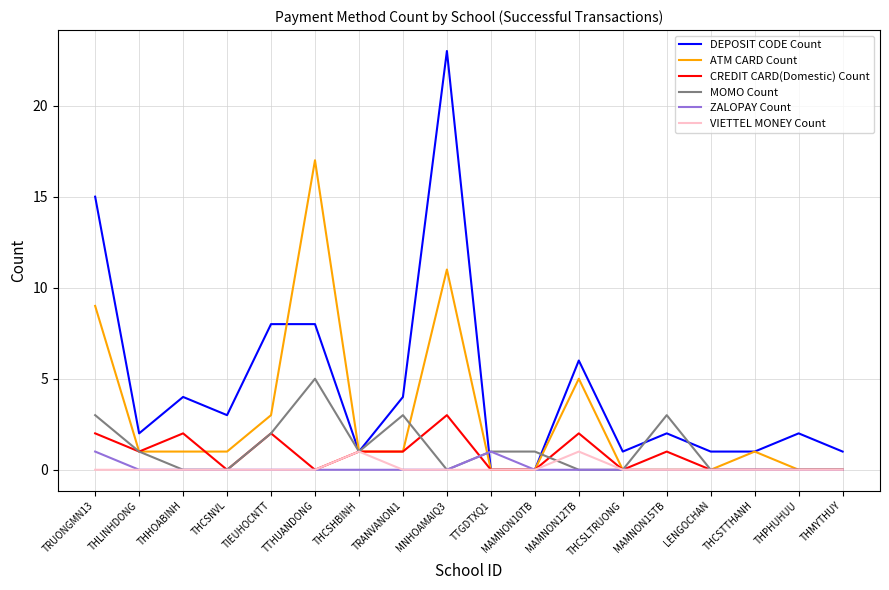

What position from the right is THCSLTRUONG?

6